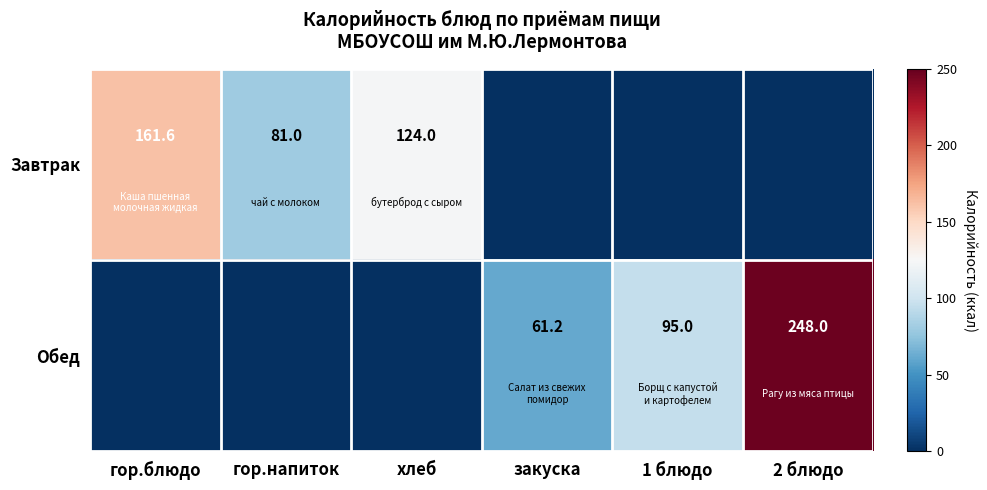

Is the value of Завтрак at хлеб greater than the value of Обед at закуска?

Yes